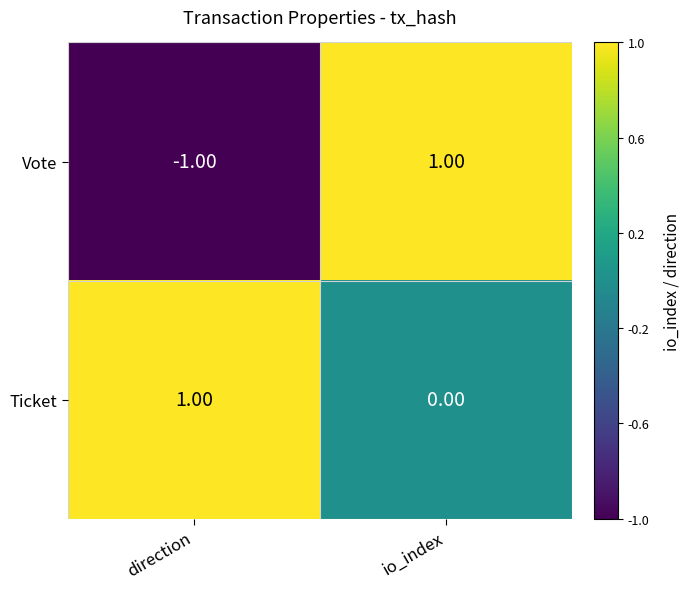

At which label is Ticket closest to 0?

io_index